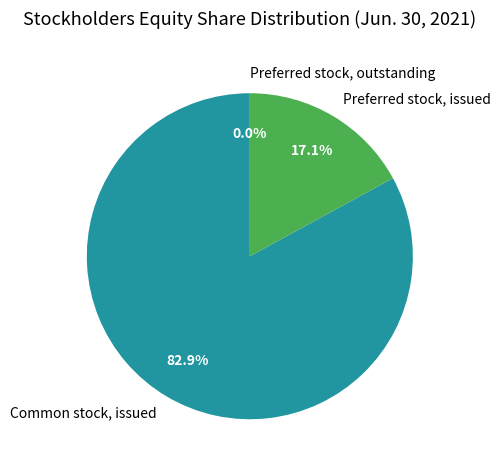

Does any single category account for the majority?

Yes